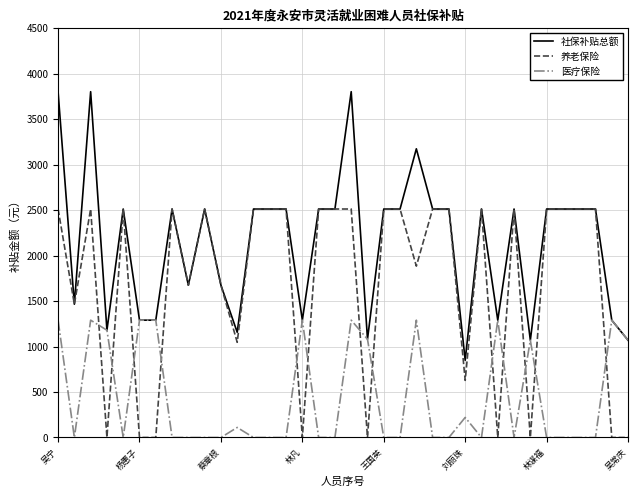

What is the lowest value of the 社保补贴总额 series?

848.4